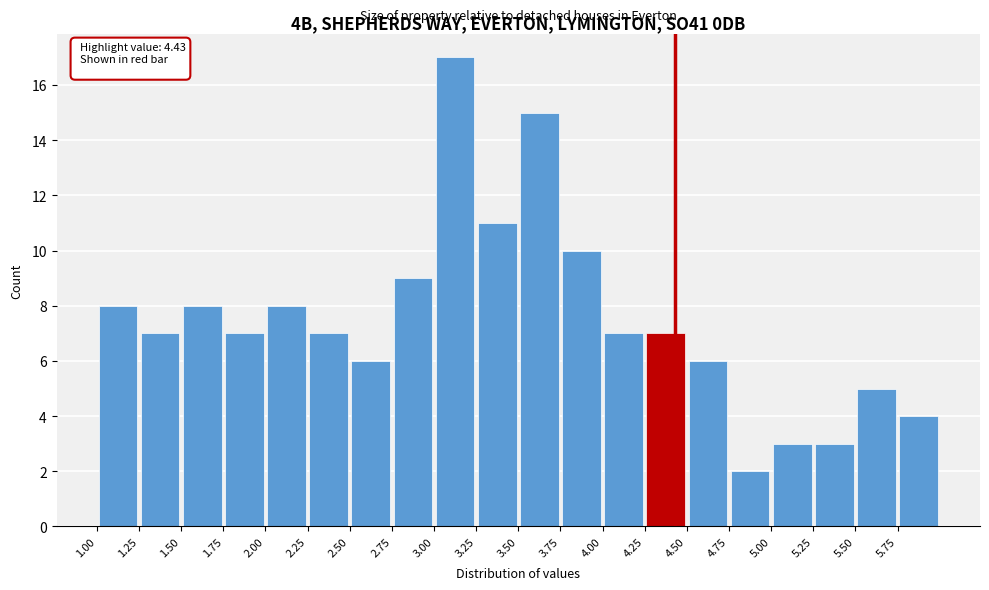

Which range on the x-axis has the tallest bar?

3.00 to 3.25